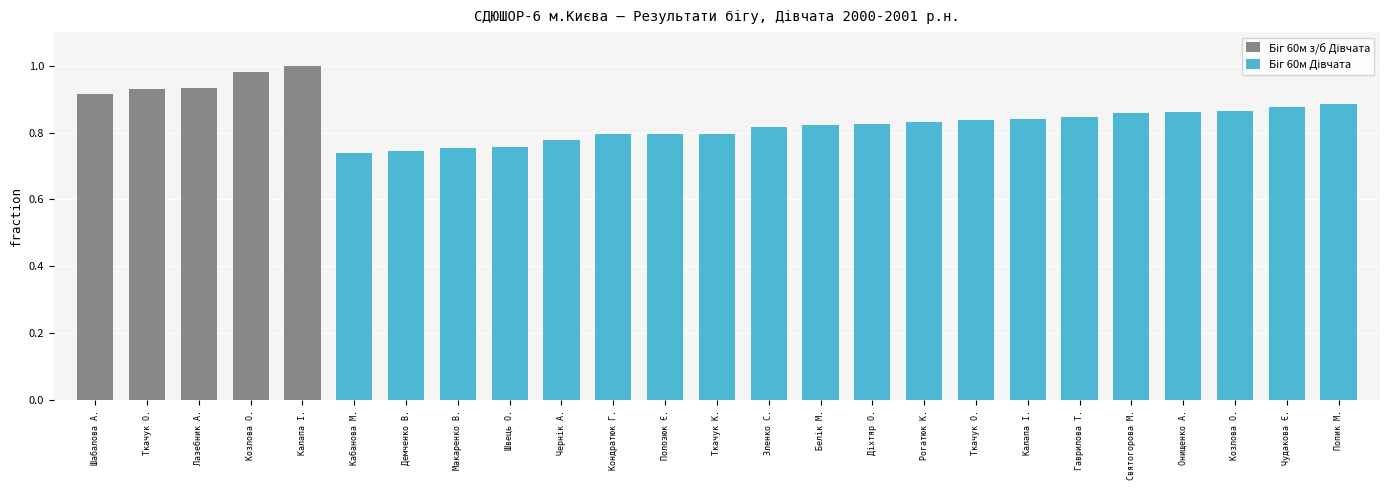

Is it true that Біг 60м Дівчата equals 1.2 at Полозюк Є.?

False